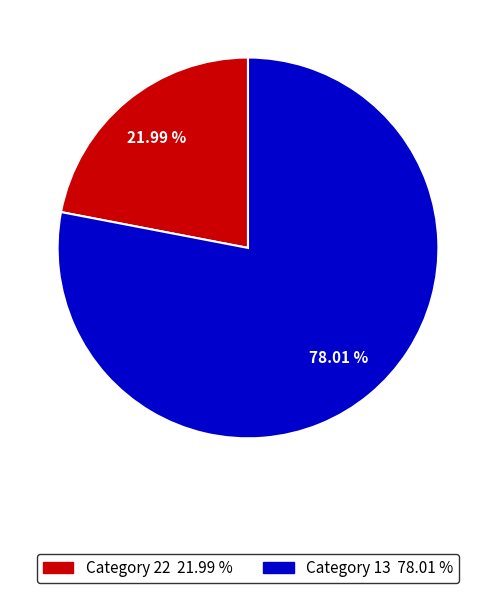

Is there a majority slice in this chart?

Yes